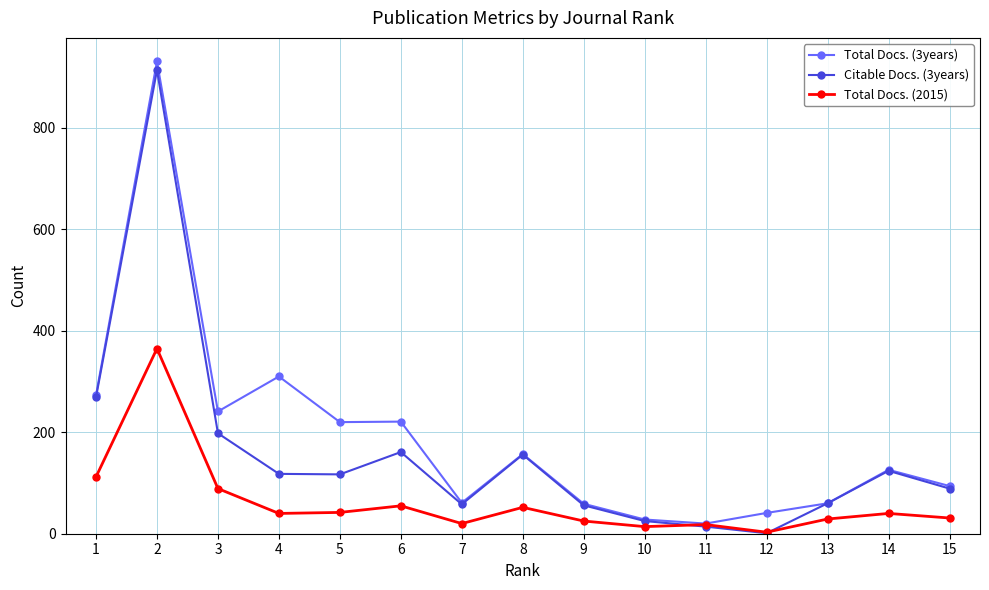

List the series in order of their overall mean, lowest first.

Total Docs. (2015), Citable Docs. (3years), Total Docs. (3years)